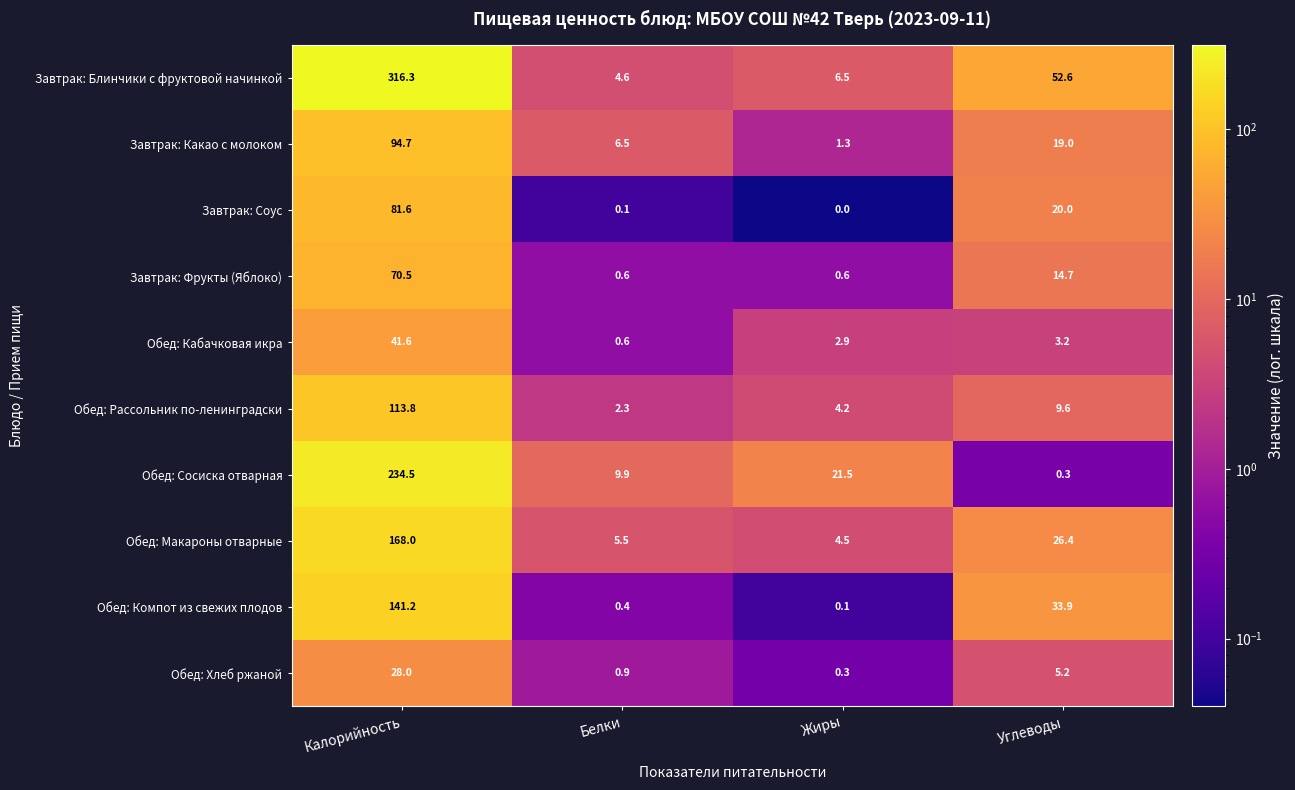

How many distinct data groups are displayed?

10